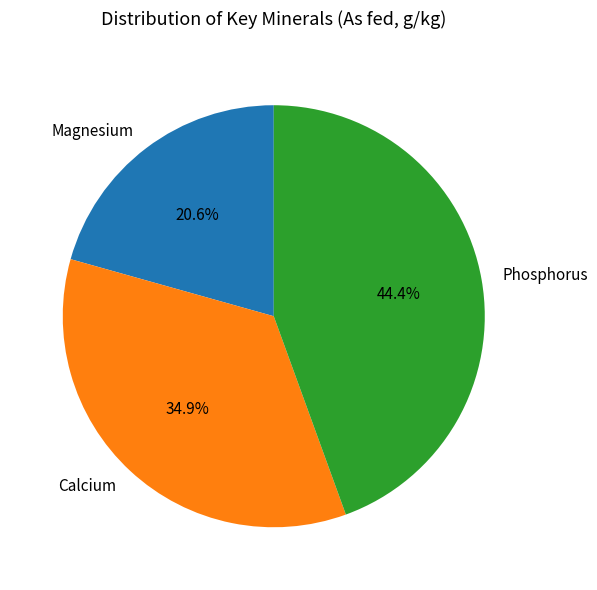

To the nearest percent, what portion does Magnesium represent?

21%